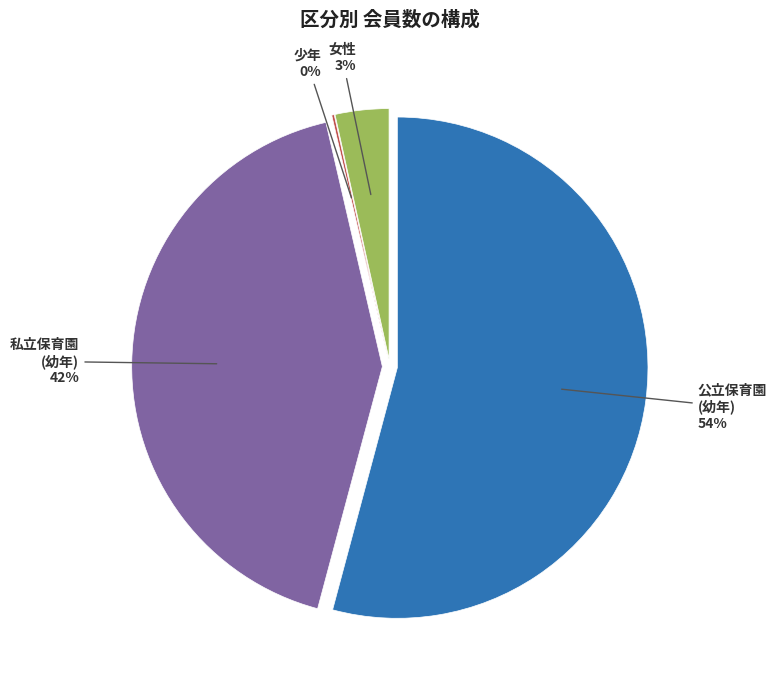

How many segments does this pie chart have?

4